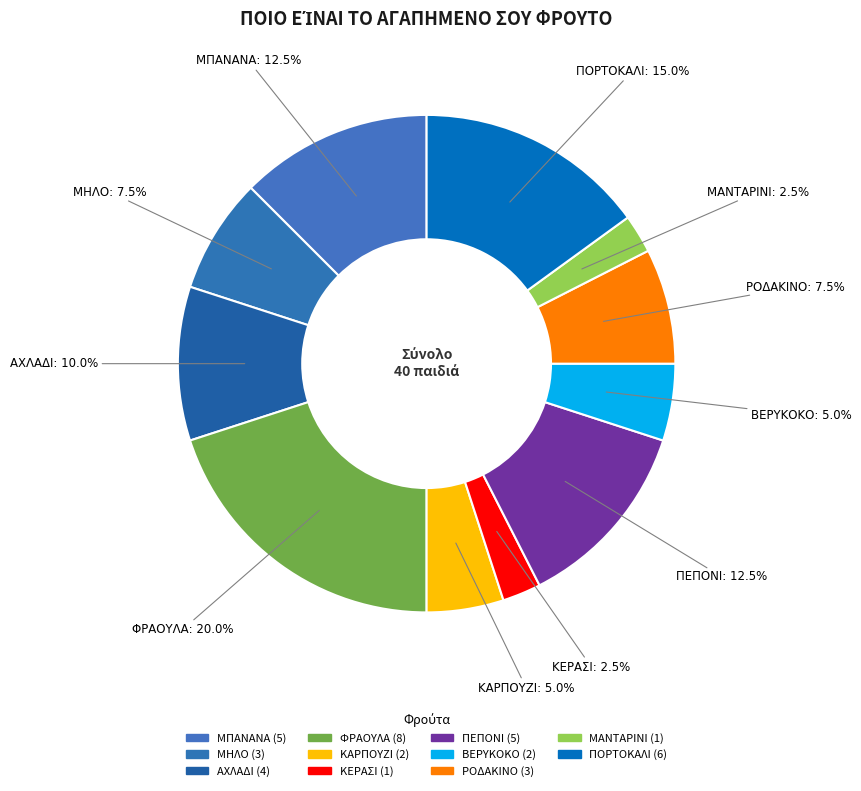

Which category has the biggest portion of the pie?

ΦΡΑΟΥΛΑ